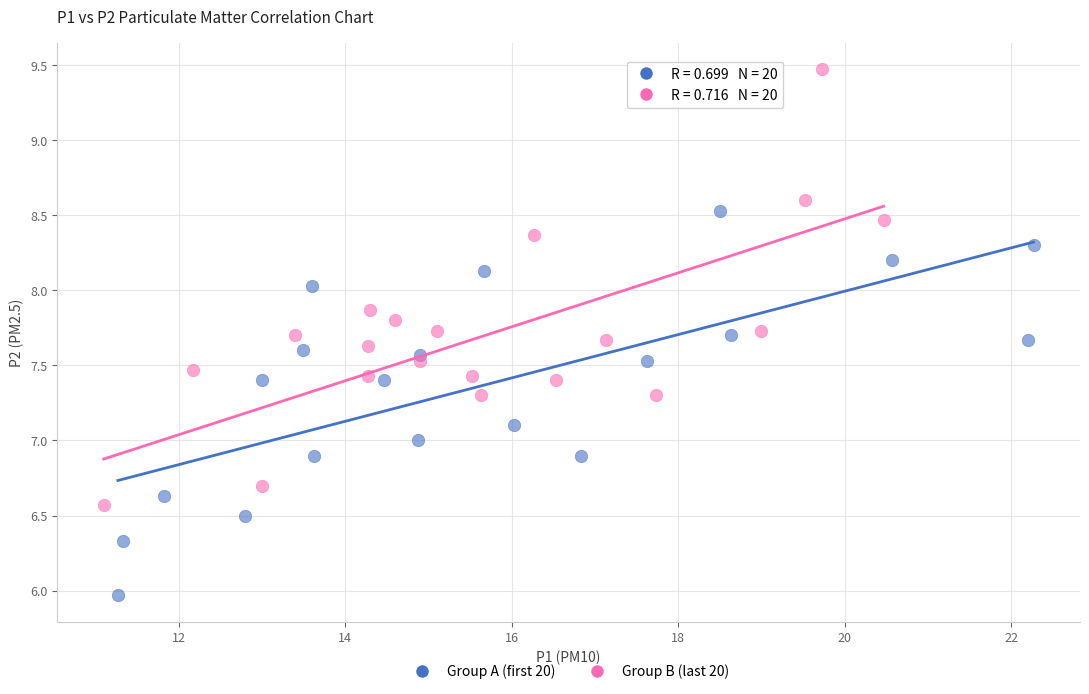

Which series has the largest Y range (max minus min)?

Group B (last 20)